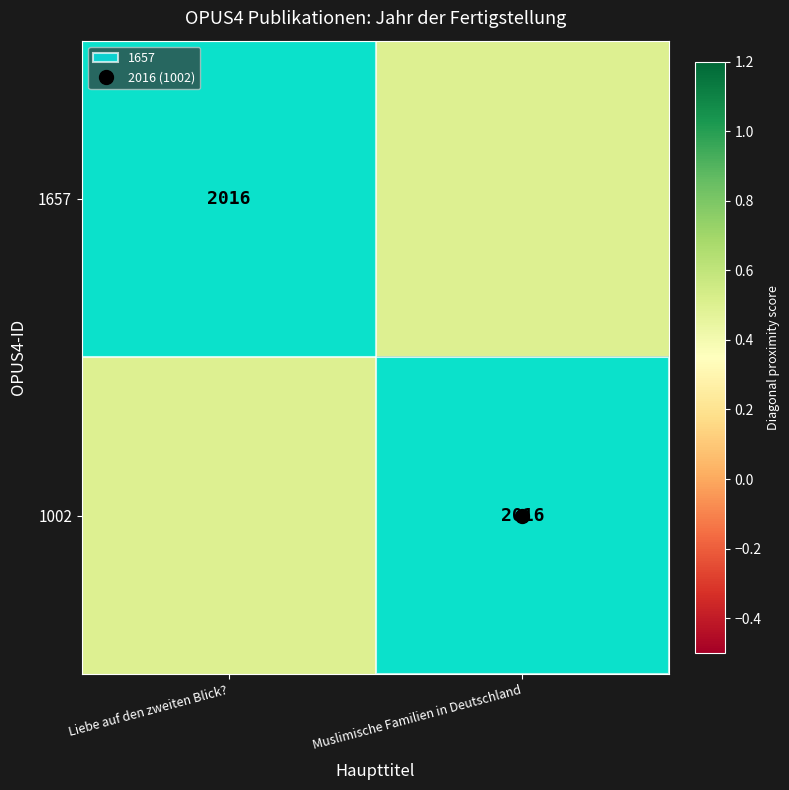

Rank the series at Liebe auf den zweiten Blick? from lowest to highest value.

1002, 1657